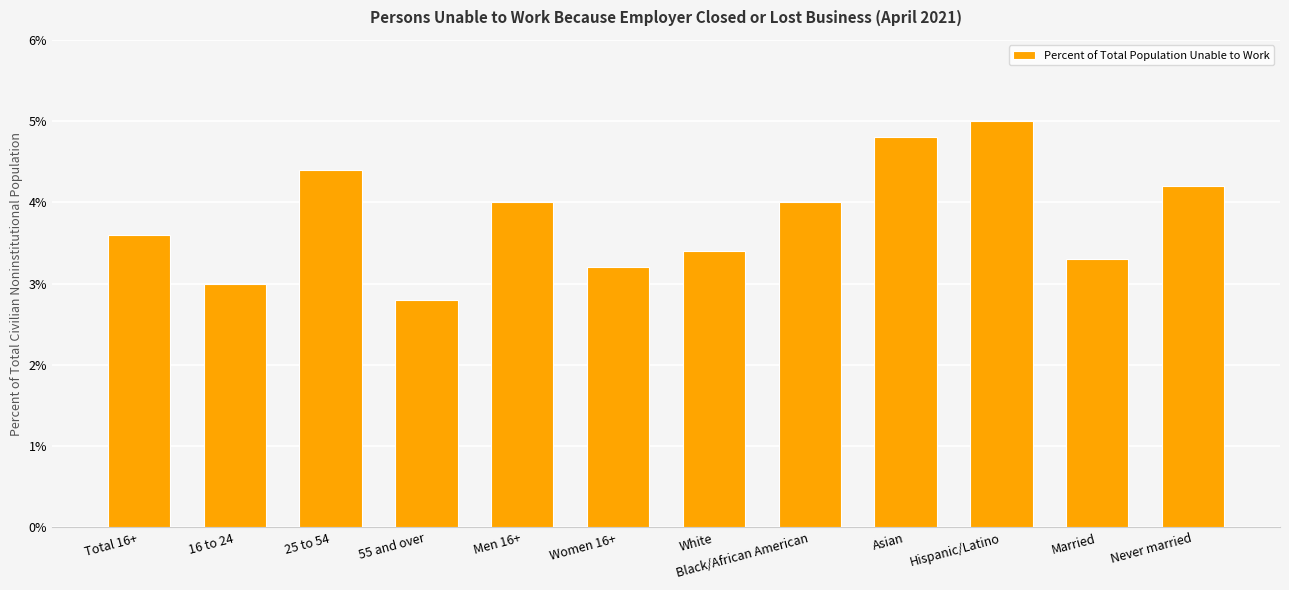

Approximately how many times larger is the value at Women 16+ compared to Never married?

0.8